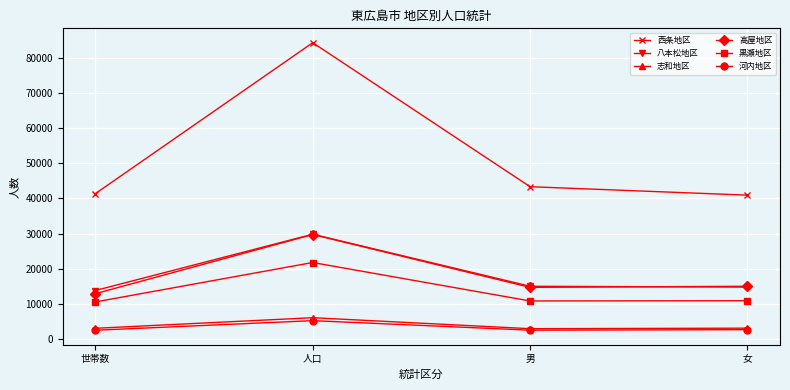

At how many categories does at least one series exceed 45709?

1